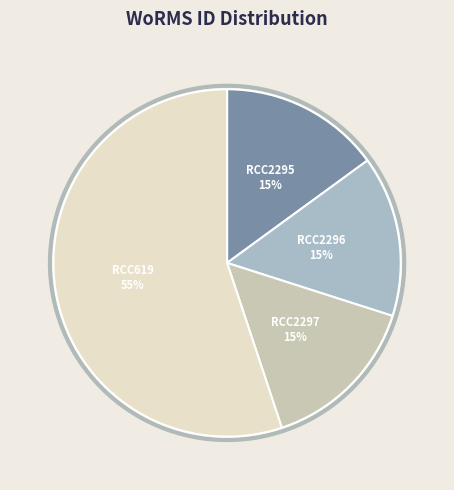

Is the sum of RCC619 and RCC2297 greater than half?

Yes